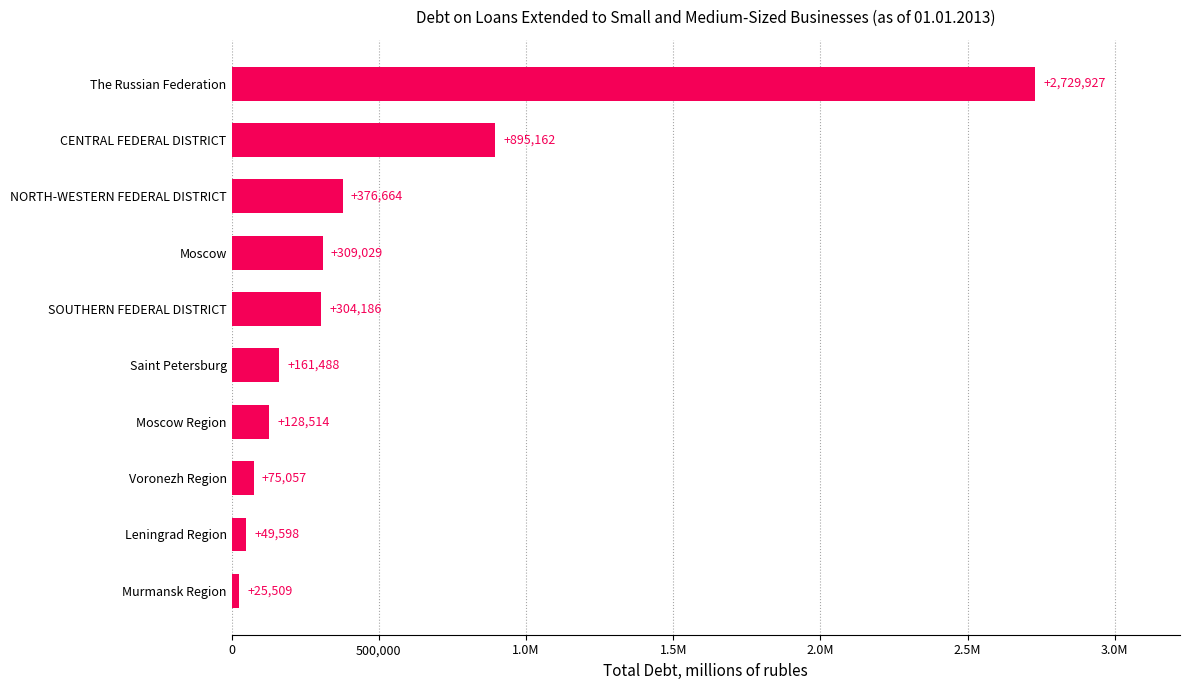

Does the chart contain stacked bars?

No